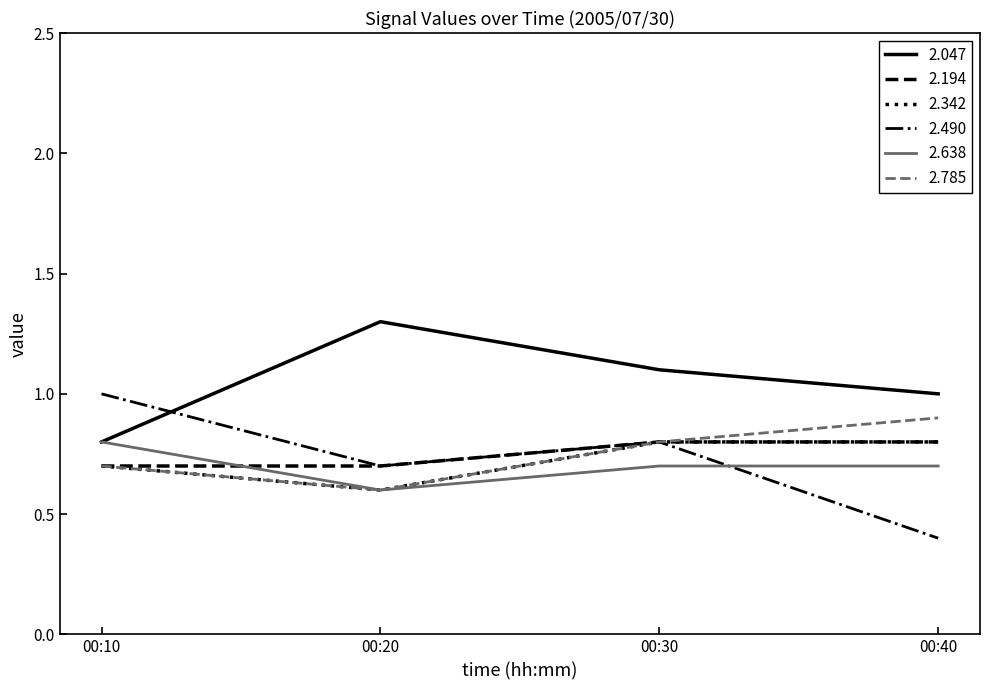

What is the difference between the 2.342 values at 00:20 and 00:40?

0.2